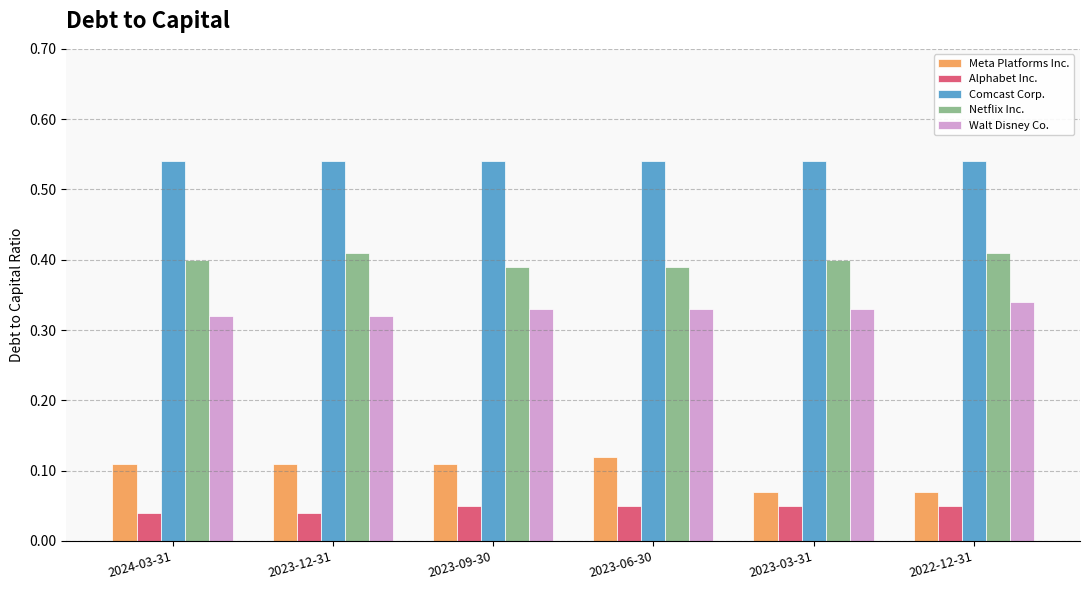

How many Alphabet Inc. values are between 0 and 1?

6